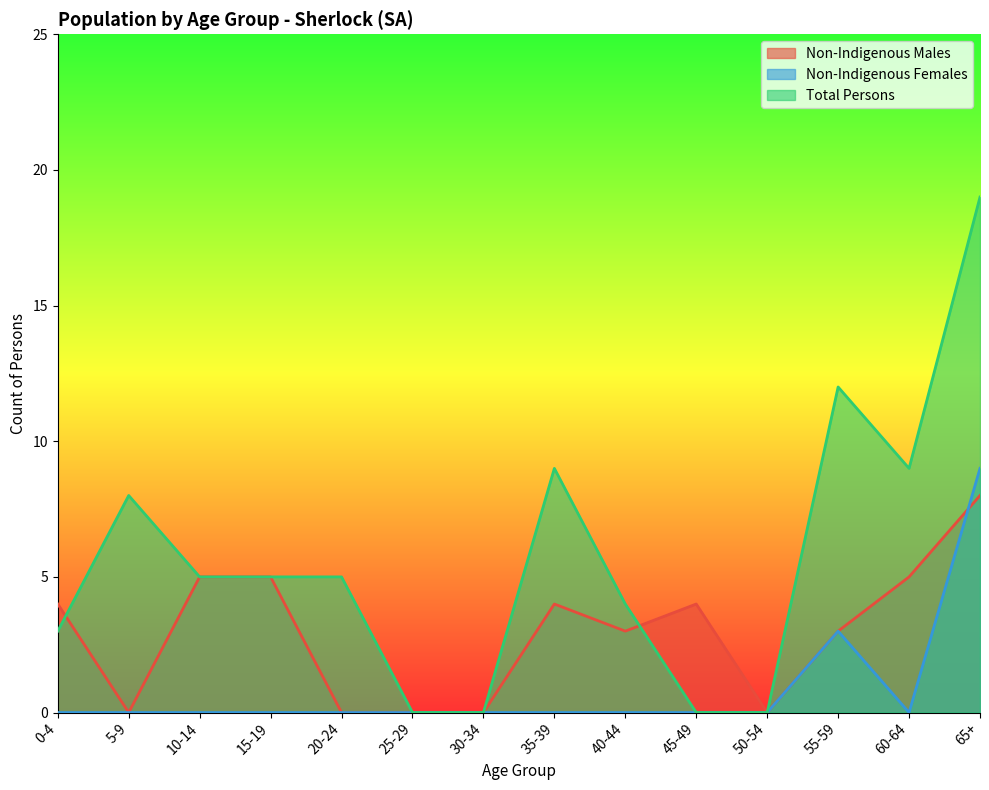

What is the difference between the Non-Indigenous Males values at 20-24 and 55-59?

3